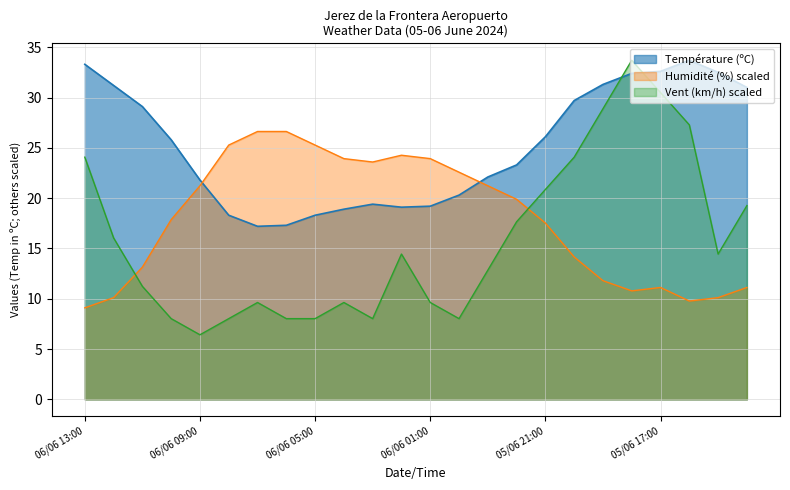

At 06/06 12:00, list the series in order from smallest to largest.

Humidité (%), Vitesse du vent (km/h), Température (ºC)